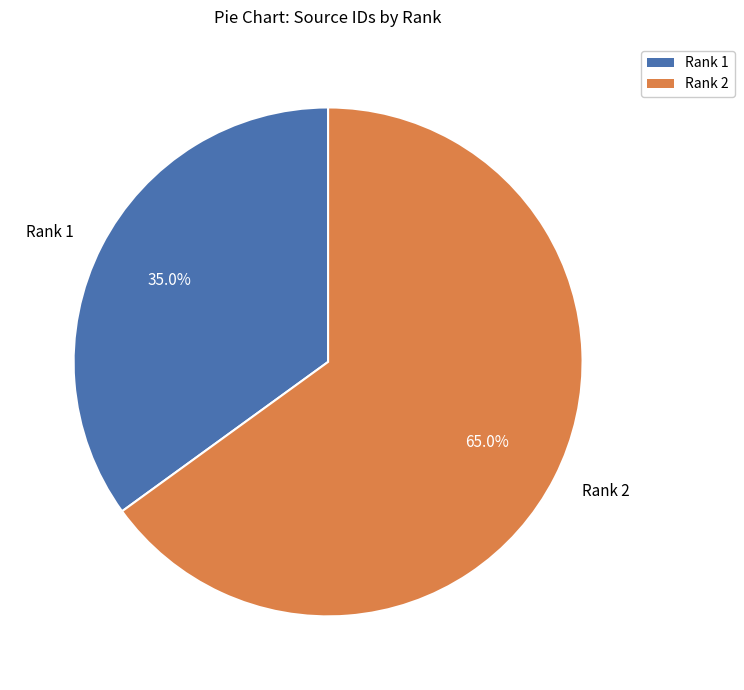

Which category has the smallest portion of the pie?

Rank 1